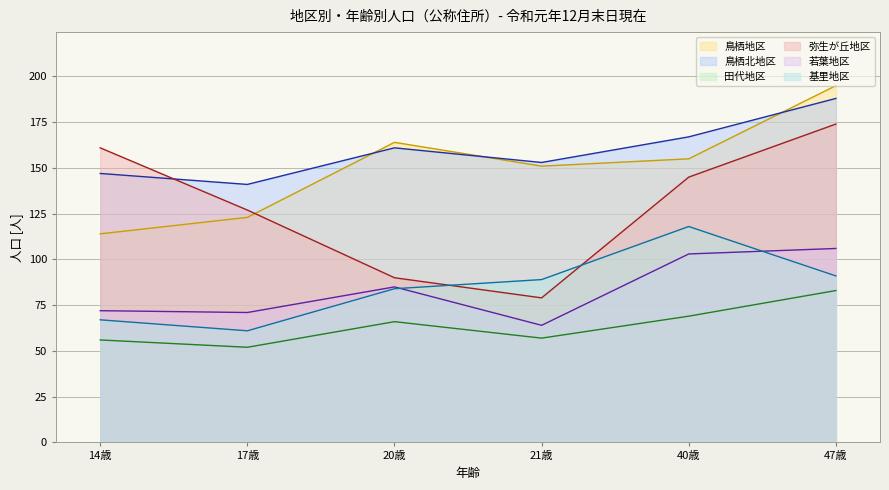

How many data points in 鳥栖北地区 are above 161?

2